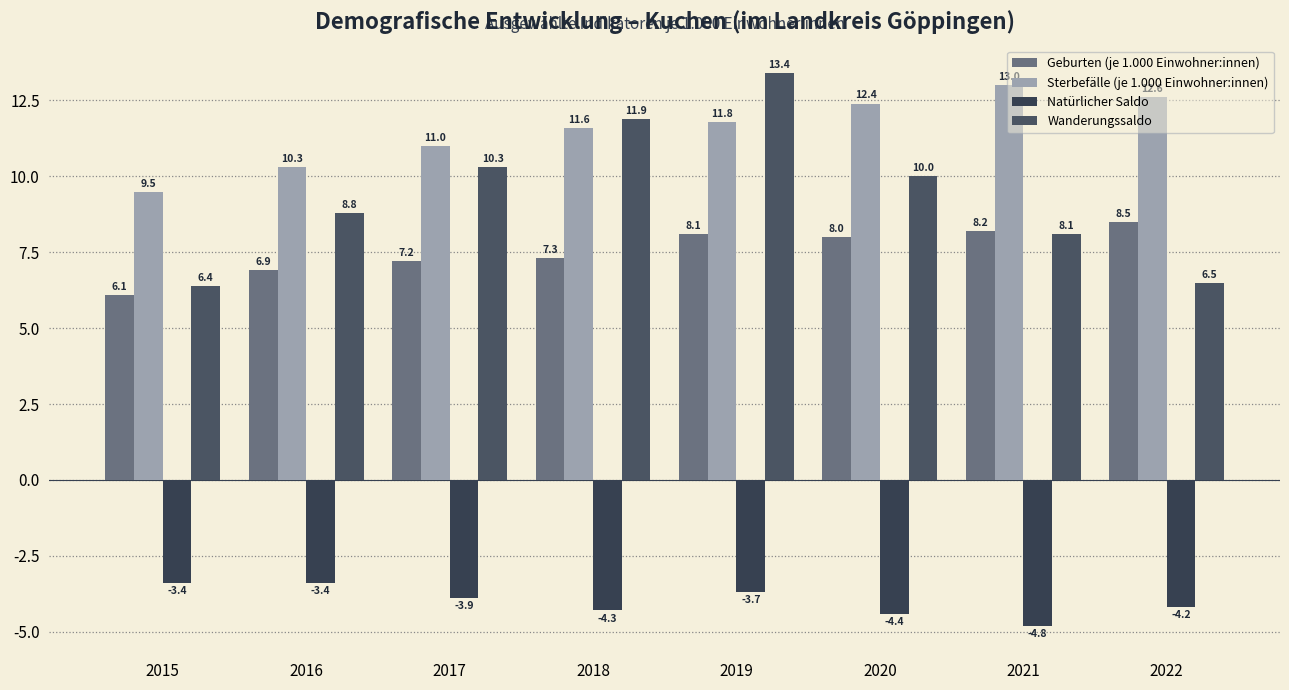

How many bars are there in each group?

4